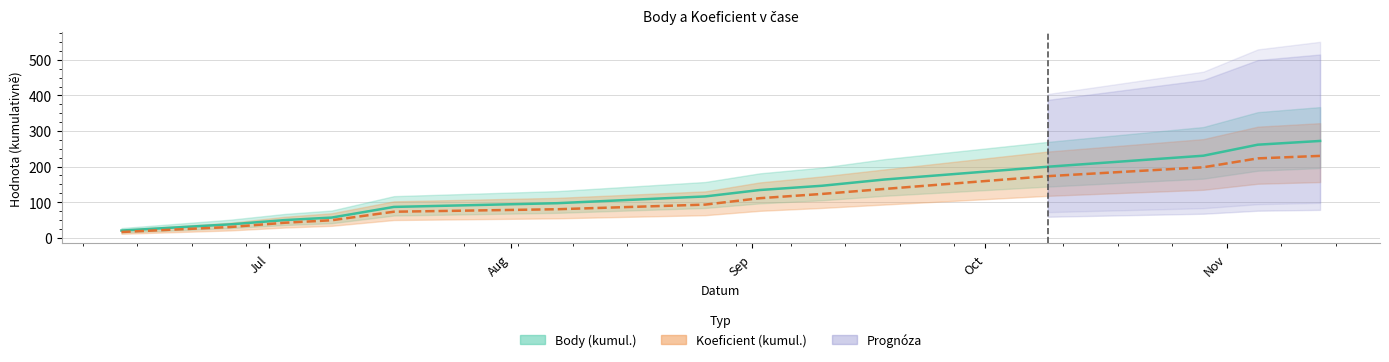

How many lines are shown in the chart?

2